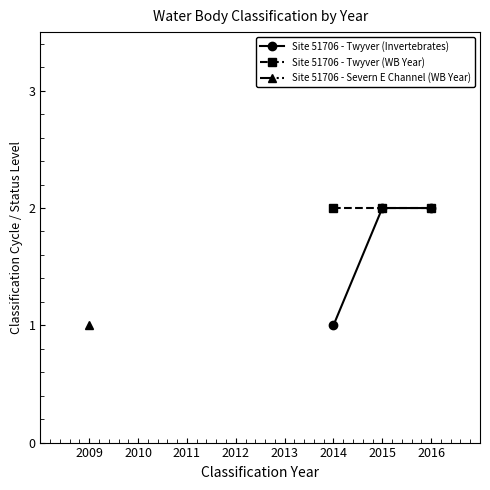

What is the value of the Site 51706 - Twyver (WB Year) point at the 3rd from the left?

2